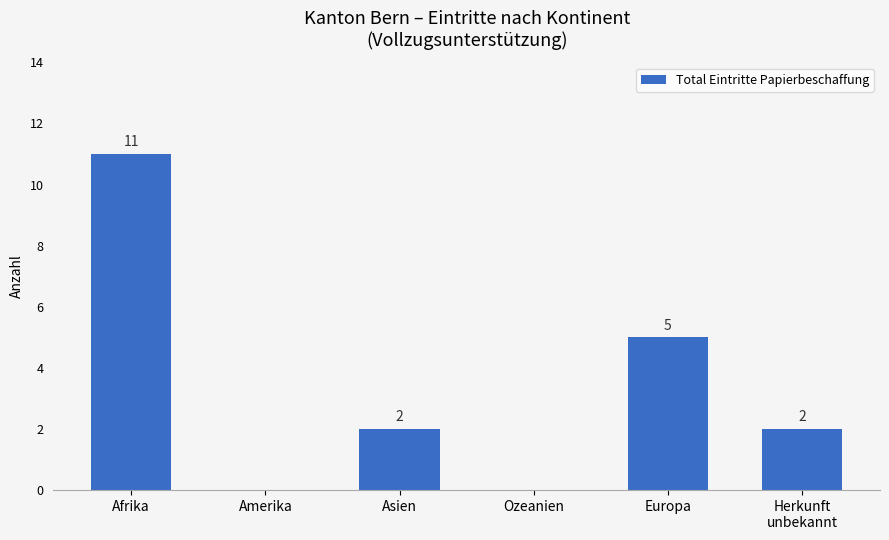

The chart shows a value of -7 at Amerika. True or false?

False